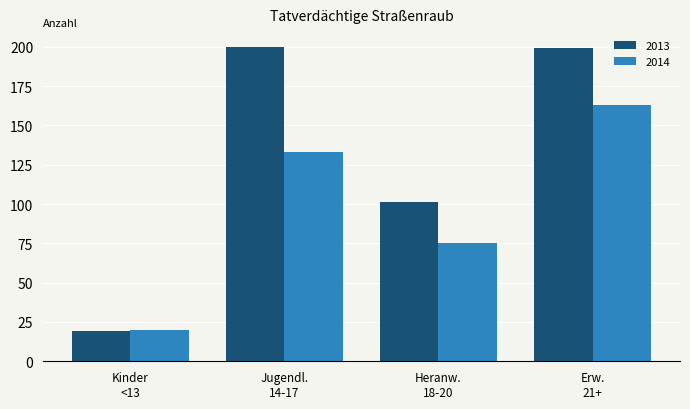

What is the average value of the 2013 series?

130